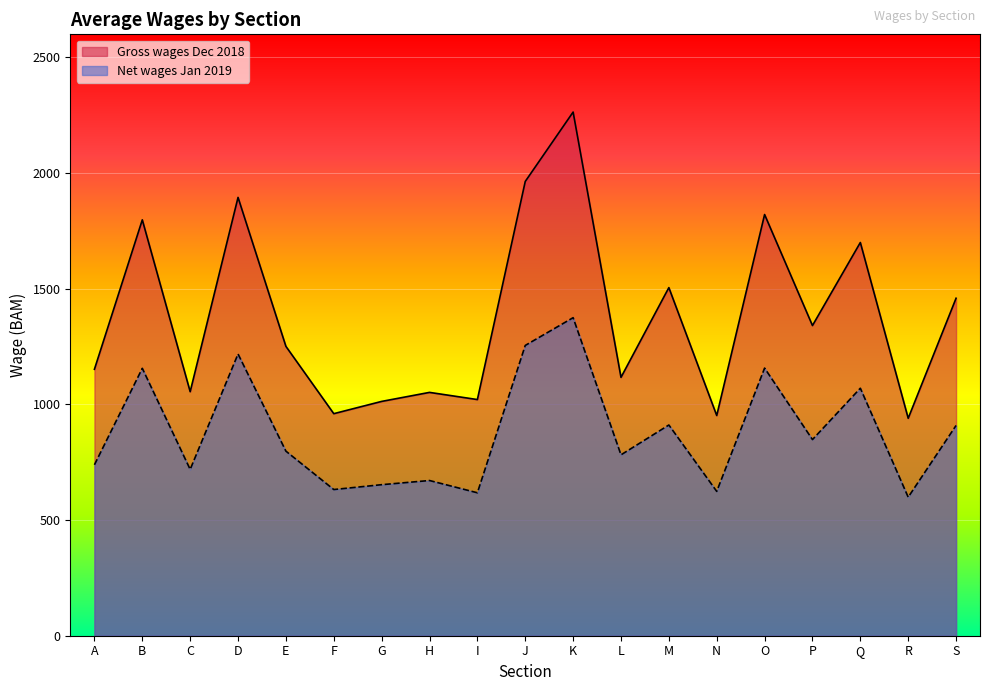

How many values in the Net wages Jan 2019 series exceed 798?

9